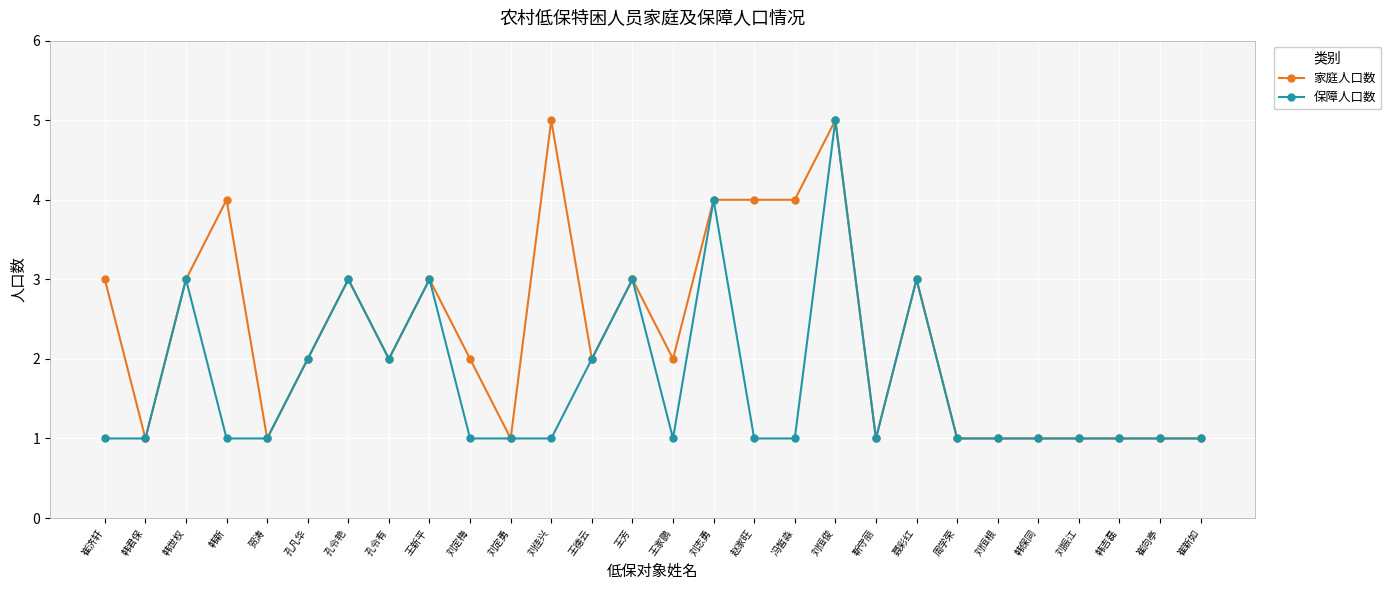

What is the total value across all series at 孔令艳?

6